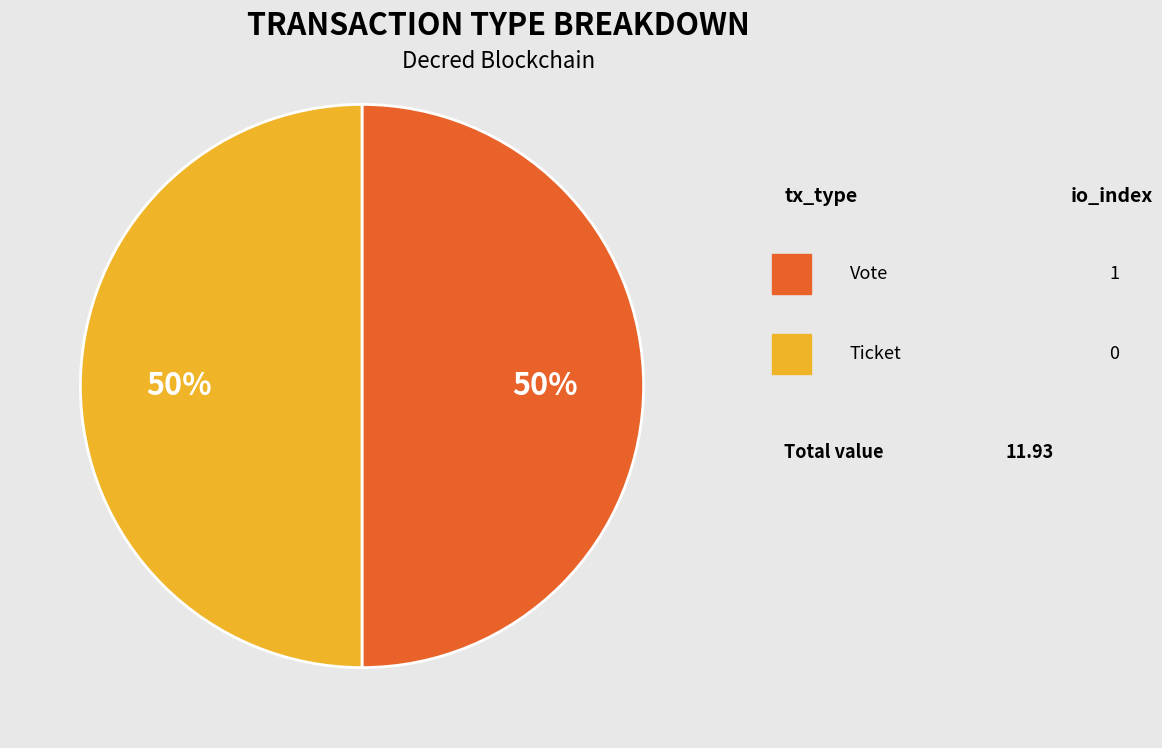

To the nearest percent, what is the average slice percentage?

50%